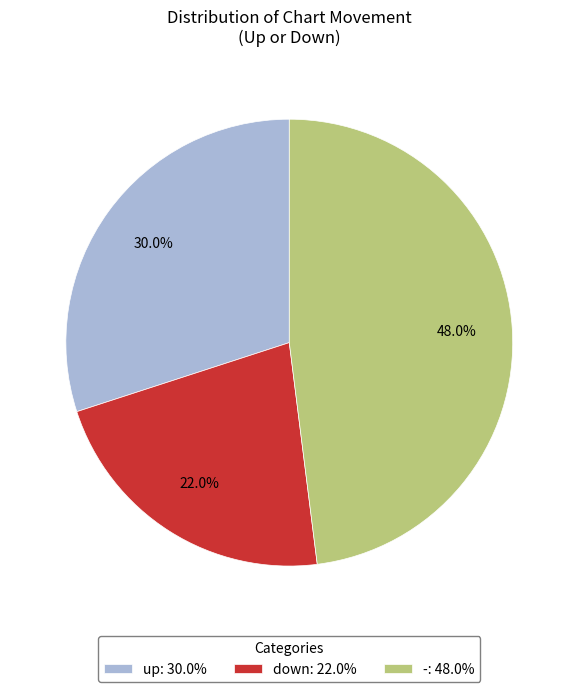

Is there a majority slice in this chart?

No